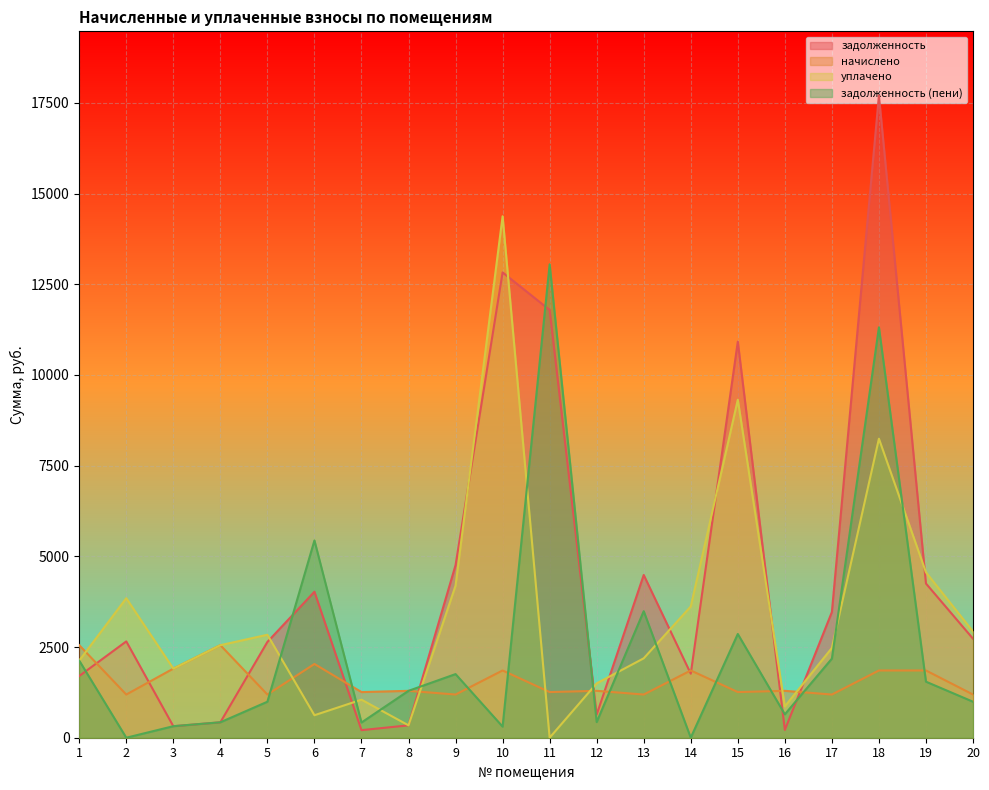

How many data points in начислено are less than 1292?

9